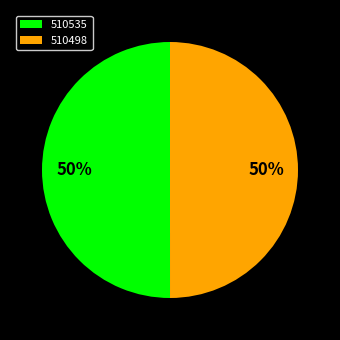

What is the ratio of the value at 510498 to the value at 510535?

1.0